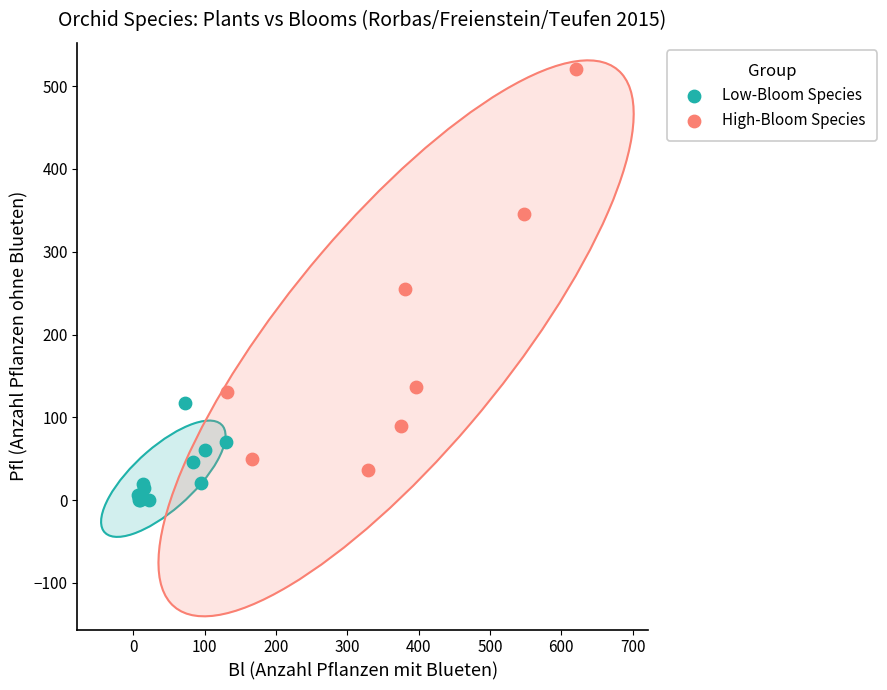

Which series has the largest Y range (max minus min)?

High-Bloom Species